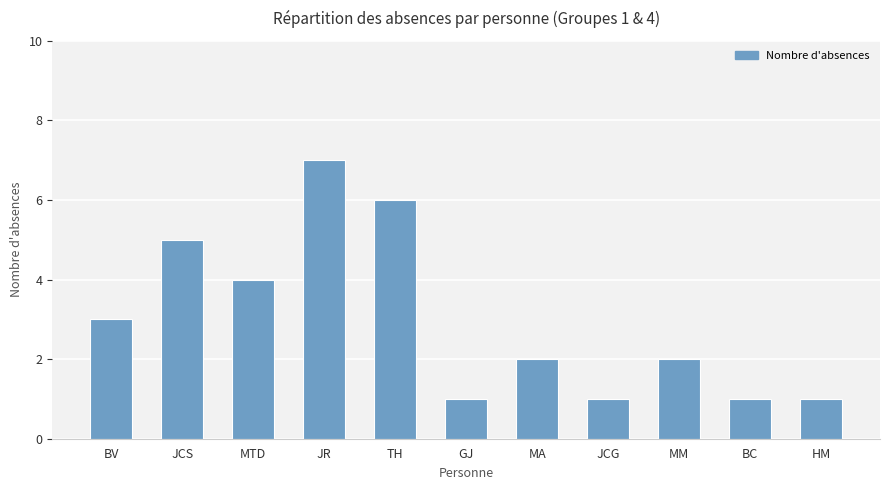

Which label corresponds to the largest value in the chart?

JR